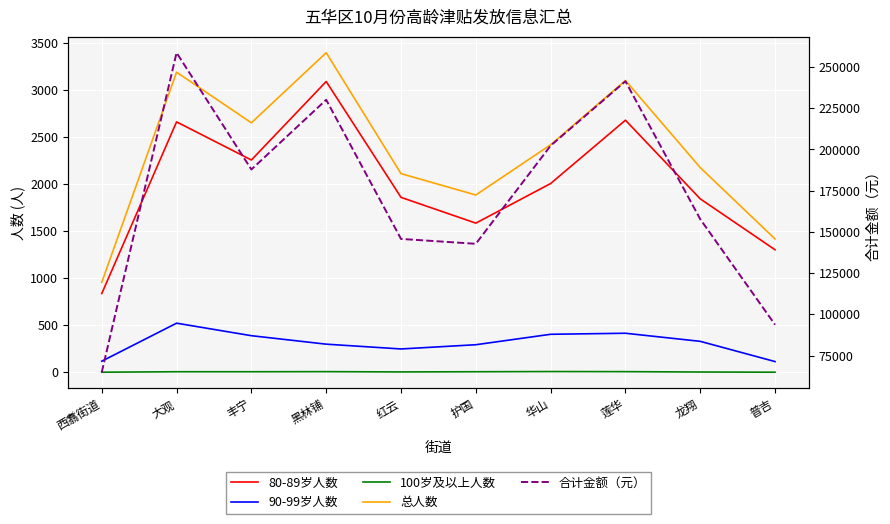

What value does the 100岁及以上人数 series have at 龙翔?

3